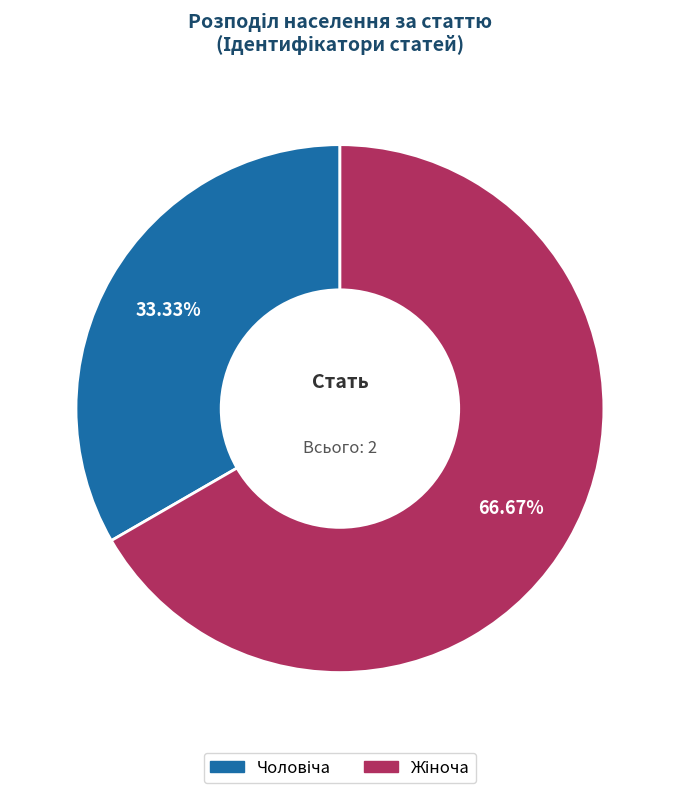

What is the smallest slice in the pie chart?

Чоловіча